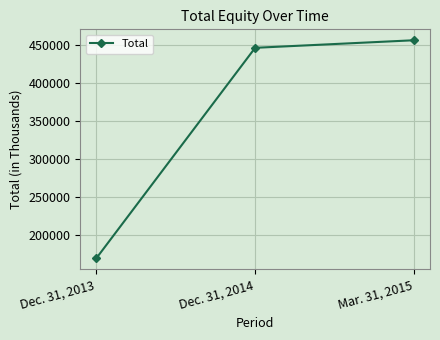

Rank the categories by value from lowest to highest.

Dec. 31, 2013, Dec. 31, 2014, Mar. 31, 2015